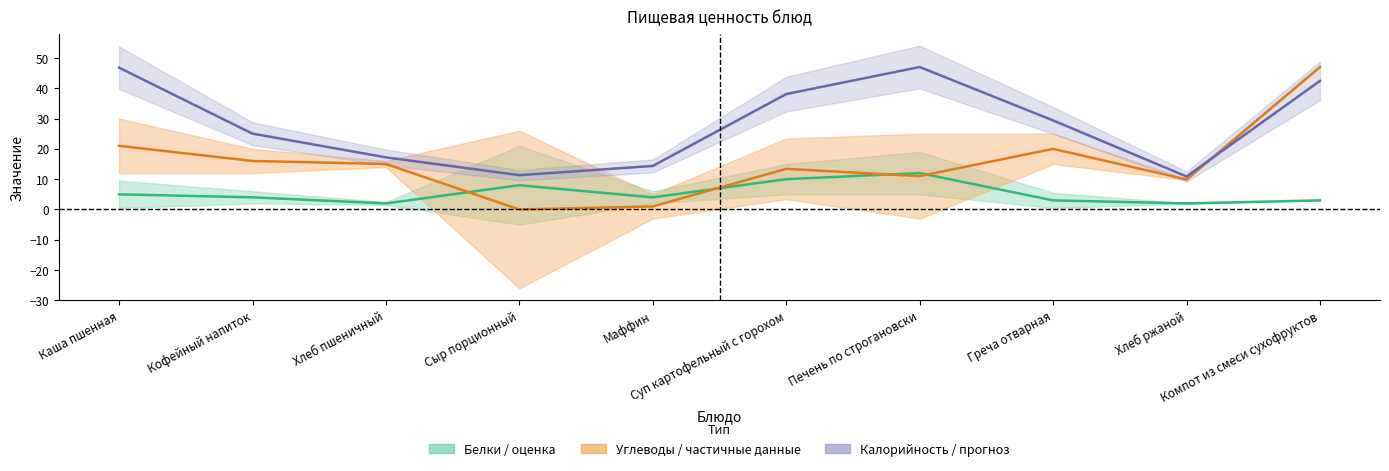

What is the value of the Калорийность (норм.) point at the 8th from the left?

29.4